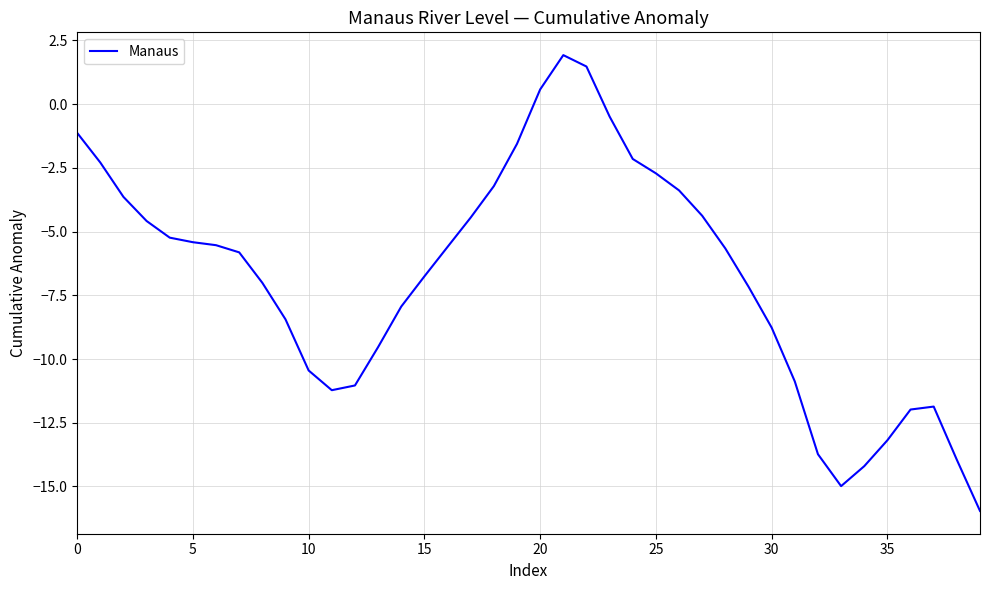

What is the greatest value displayed?

1.9